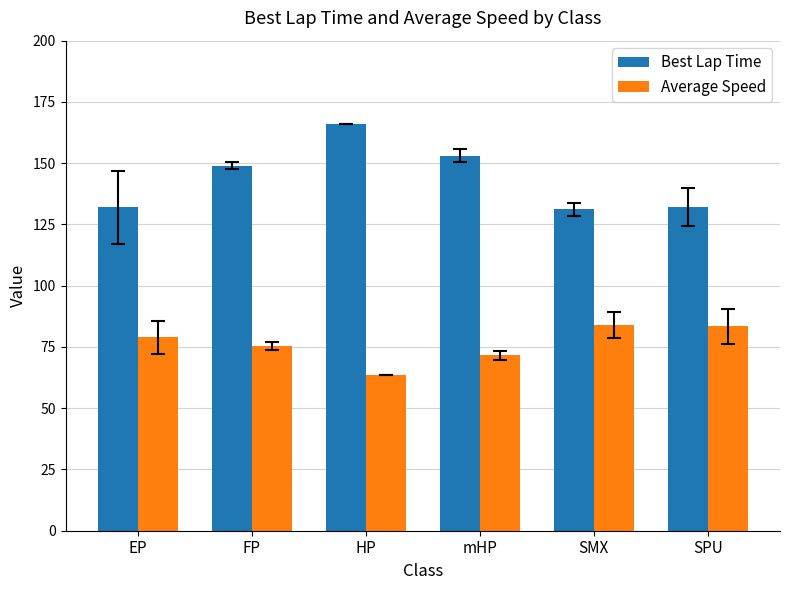

Between EP and HP, which series saw the biggest shift?

Best Lap Time